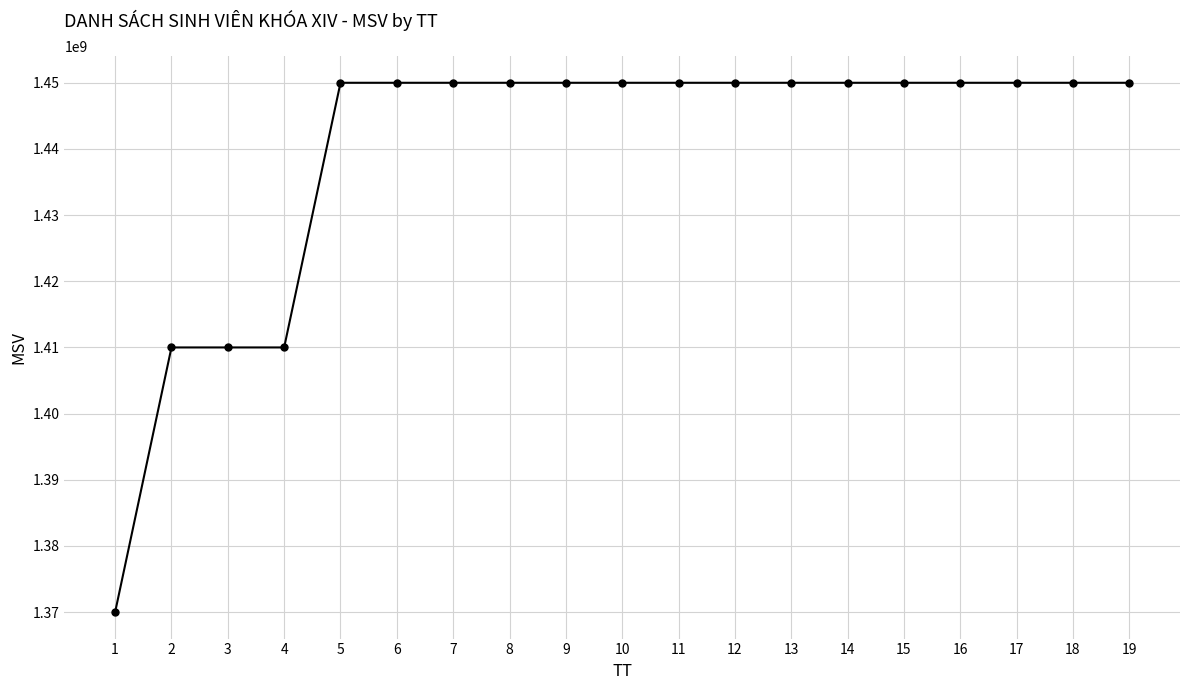

The value at 16 is 822076556. True or false?

False